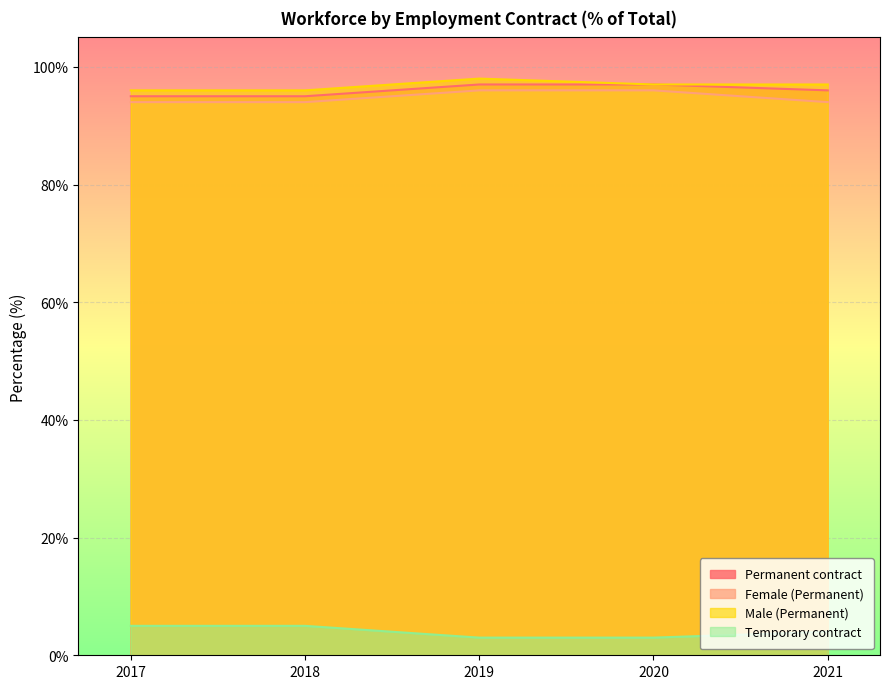

Where does the Temporary contract series first go above 4?

2017